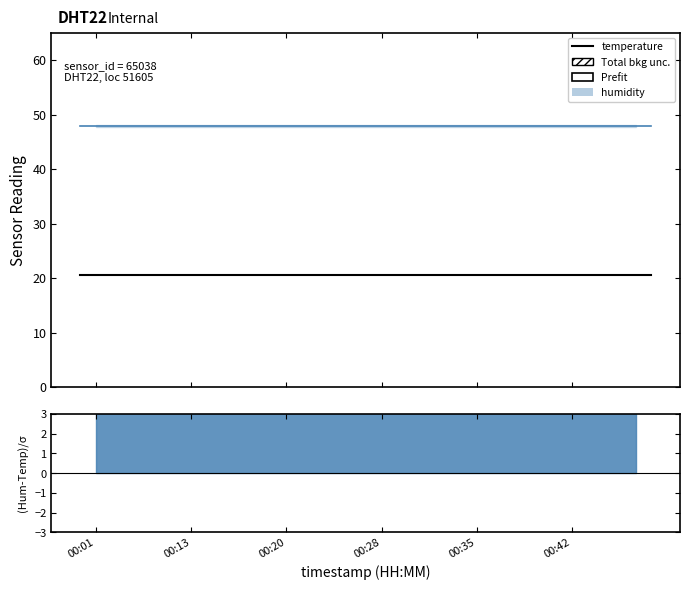

In temperature, how many points are higher than both neighbors (excluding endpoints)?

1